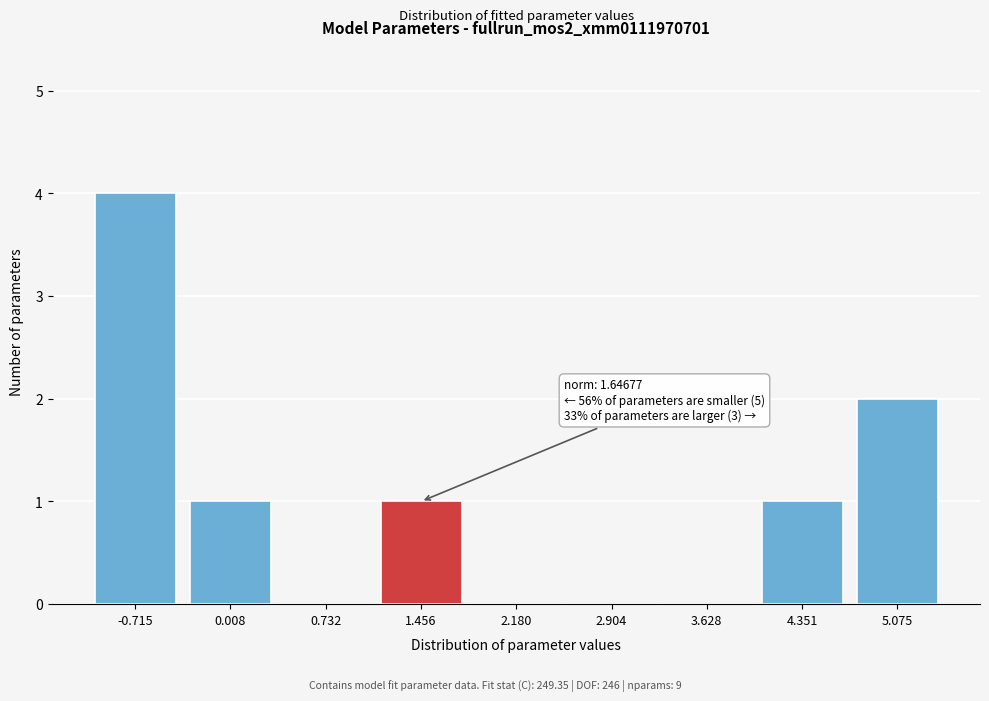

Reading left to right, extract all data points from this chart.

-0.715=4	0.008=1	0.732=0	1.456=1	2.180=0	2.904=0	3.628=0	4.351=1	5.075=2